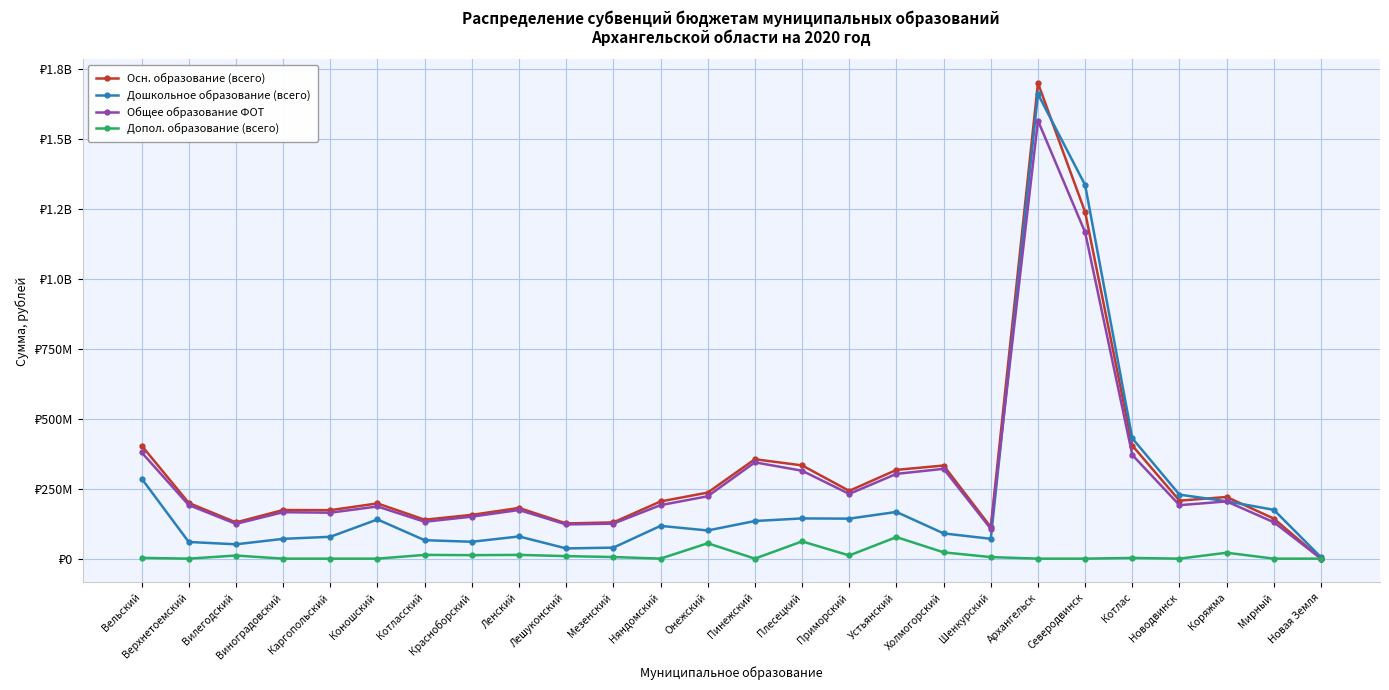

In Общее образование ФОТ, how many points are lower than both neighbors (excluding endpoints)?

7